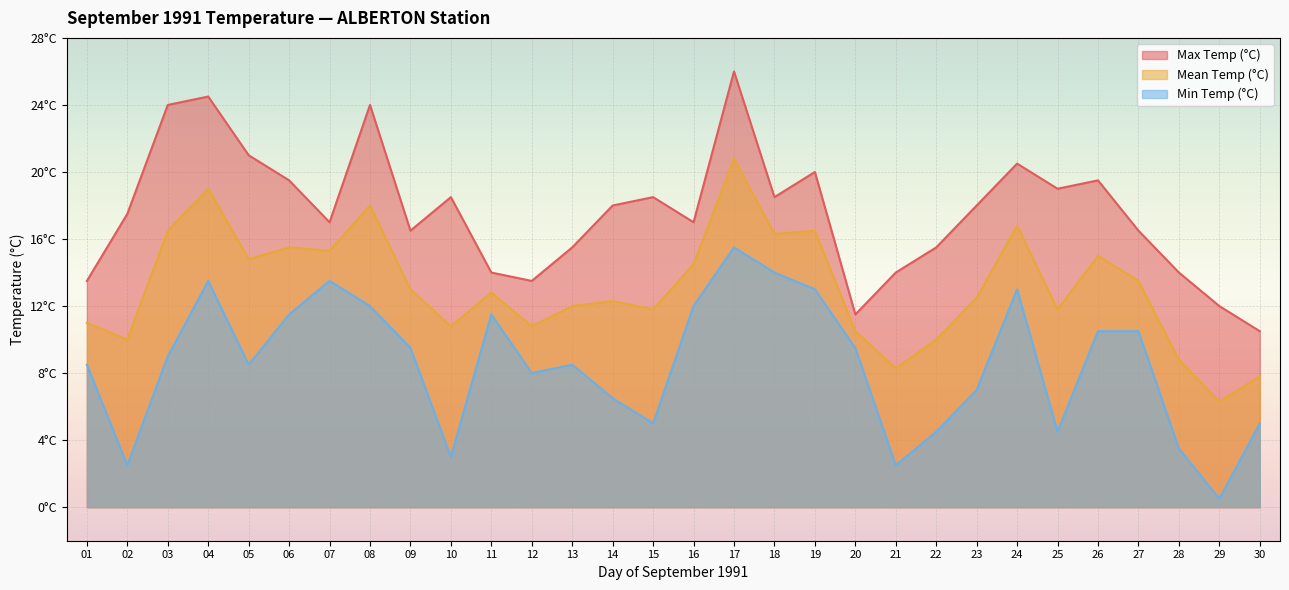

In Min Temp (°C), how many points are higher than both neighbors (excluding endpoints)?

6